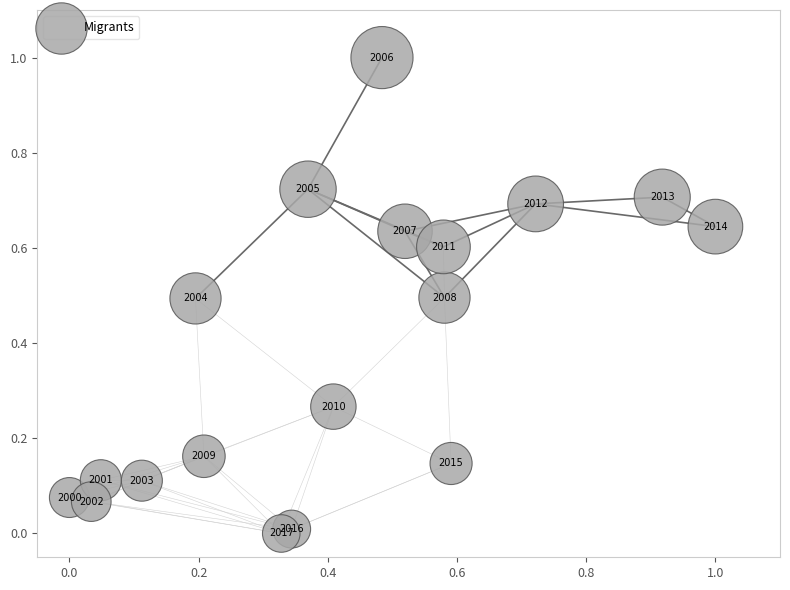

What is the range of Y values (max minus min)?

1.0